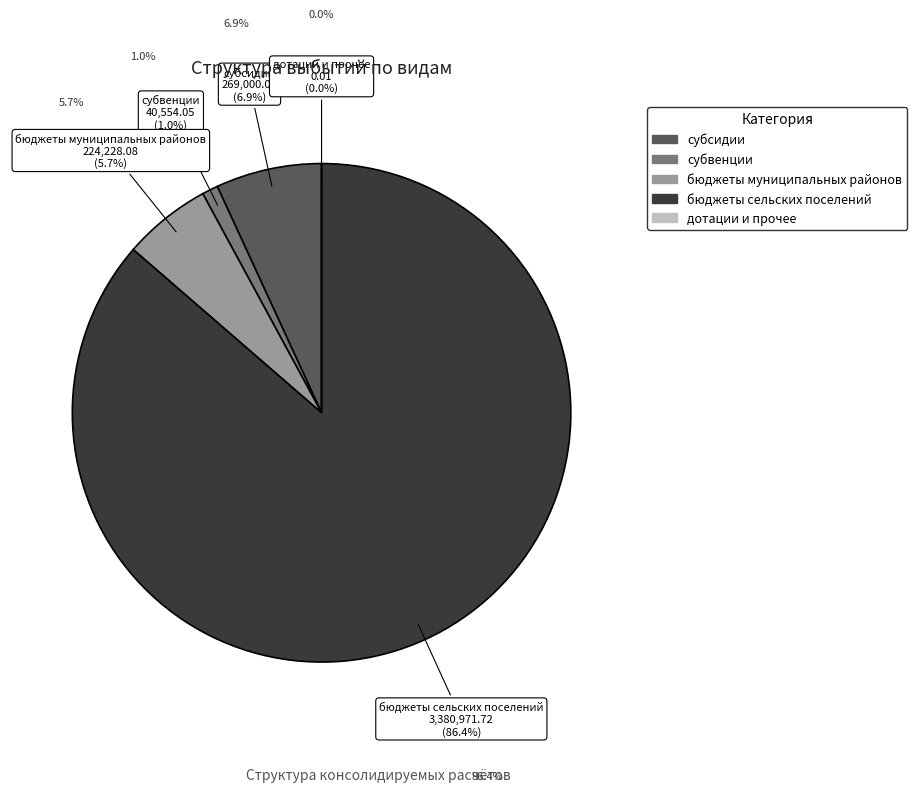

To the nearest percent, what portion does субвенции represent?

1%